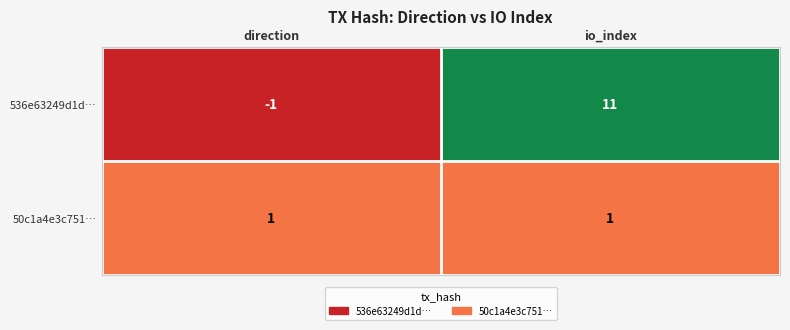

Is it true that 50c1a4e3c751… equals 1 at io_index?

True